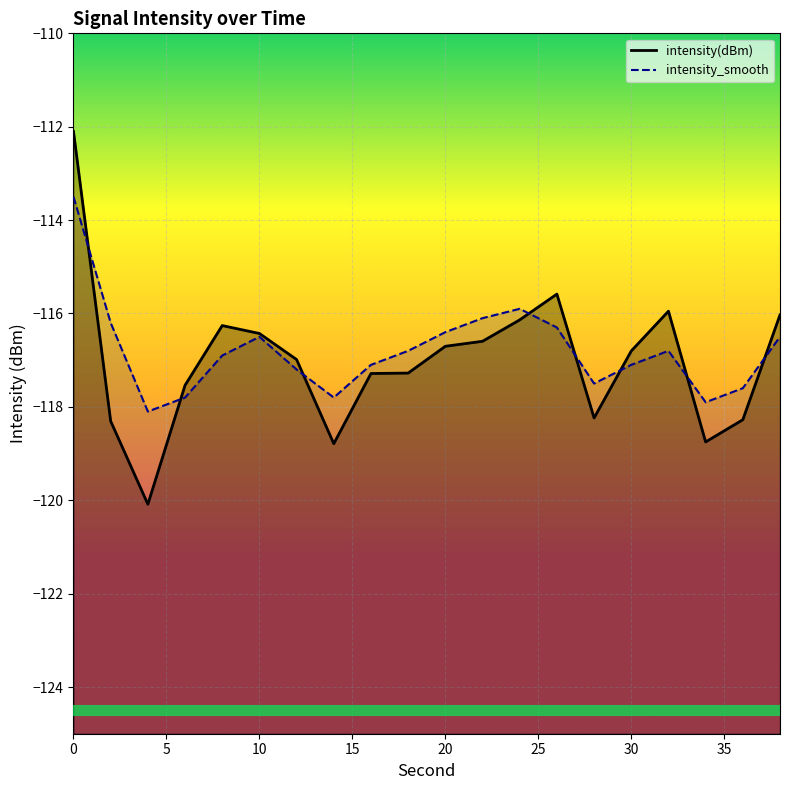

Reading right to left, transcribe all the data shown in this chart.

intensity(dBm): 38=-116.0	36=-118.3	34=-118.8	32=-116.0	30=-116.8	28=-118.2	26=-115.6	24=-116.1	22=-116.6	20=-116.7	18=-117.3	16=-117.3	14=-118.8	12=-117.0	10=-116.4	8=-116.3	6=-117.5	4=-120.1	2=-118.3	0=-112.1
intensity_smooth: 38=-116.5	36=-117.6	34=-117.9	32=-116.8	30=-117.1	28=-117.5	26=-116.3	24=-115.9	22=-116.1	20=-116.4	18=-116.8	16=-117.1	14=-117.8	12=-117.2	10=-116.5	8=-116.9	6=-117.8	4=-118.1	2=-116.2	0=-113.5